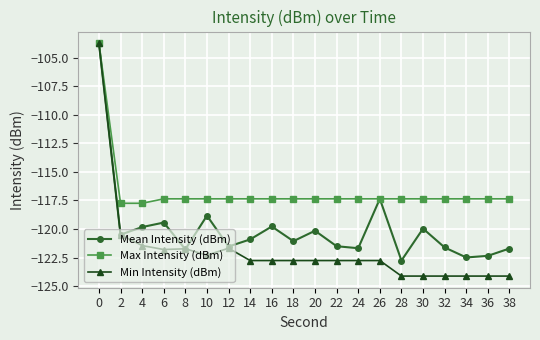

How many distinct data groups are displayed?

3